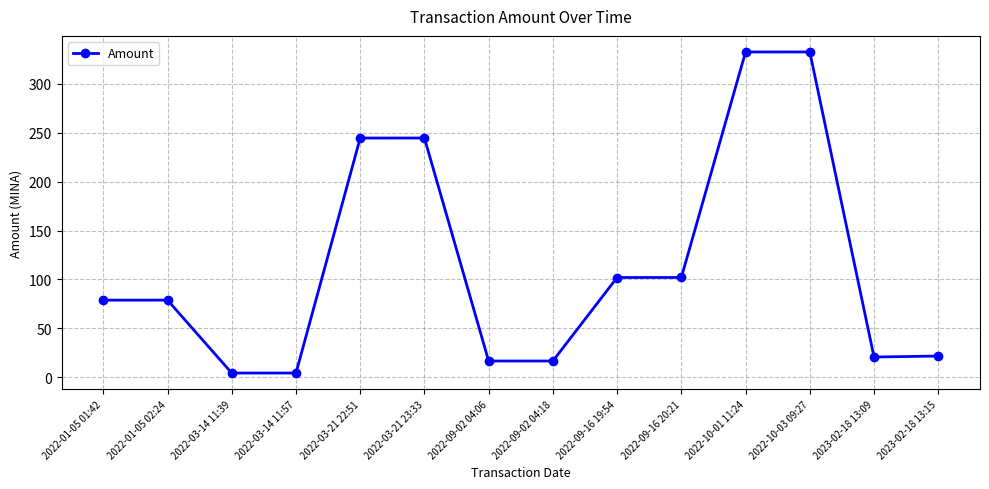

How many categories are shown in the chart?

14